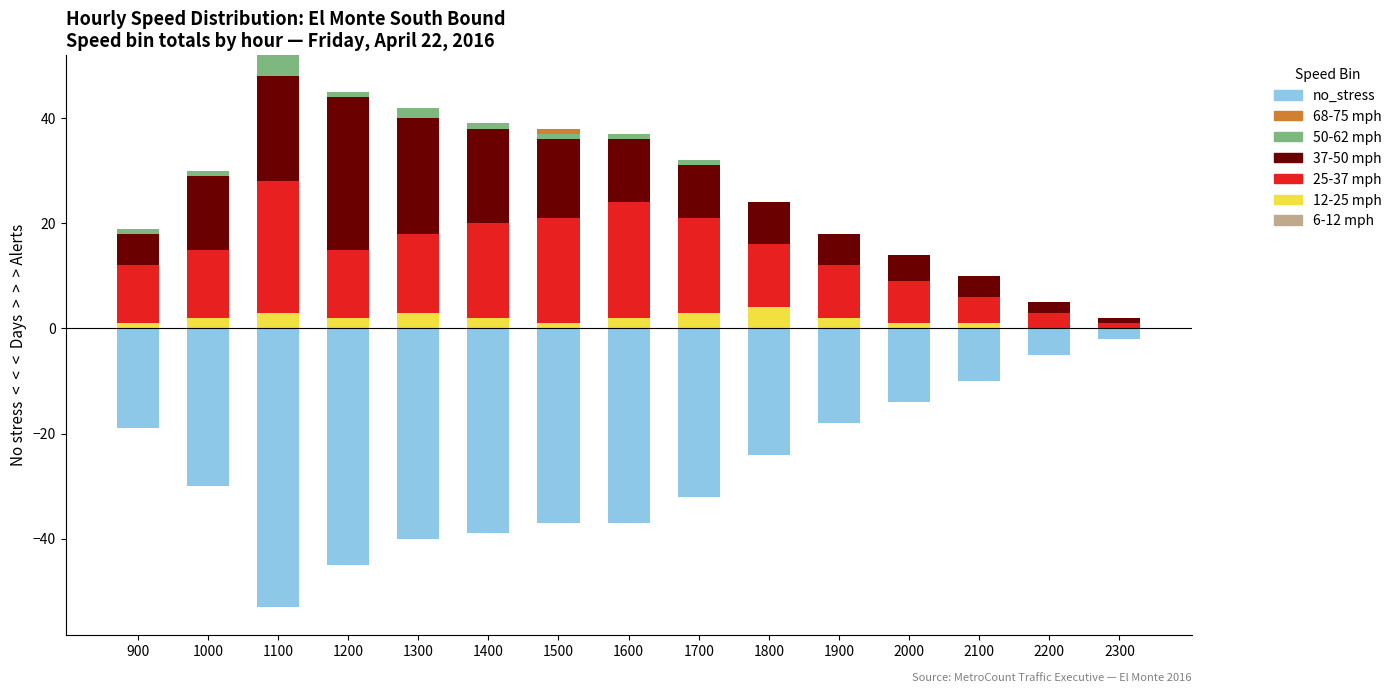

Reading left to right, transcribe all the data shown in this chart.

12-25 mph: 1	2	3	2	3	2	1	2	3	4	2	1	1	0	0
25-37 mph: 11	13	25	13	15	18	20	22	18	12	10	8	5	3	1
37-50 mph: 6	14	20	29	22	18	15	12	10	8	6	5	4	2	1
50-62 mph: 1	1	4	1	2	1	1	1	1	0	0	0	0	0	0
68-75 mph: 0	0	0	0	0	0	1	0	0	0	0	0	0	0	0